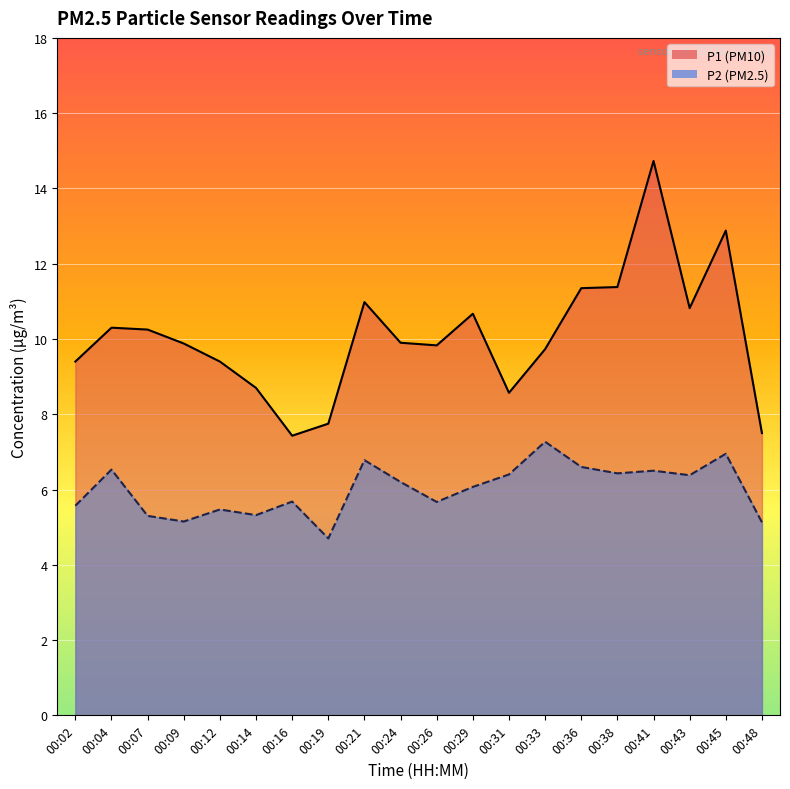

Reading left to right, transcribe all the data shown in this chart.

P1: 00:02=9.4	00:04=10.3	00:07=10.2	00:09=9.9	00:12=9.4	00:14=8.7	00:16=7.4	00:19=7.8	00:21=11.0	00:24=9.9	00:26=9.8	00:29=10.7	00:31=8.6	00:33=9.7	00:36=11.3	00:38=11.4	00:41=14.7	00:43=10.8	00:45=12.9	00:48=7.5
P2: 00:02=5.6	00:04=6.5	00:07=5.3	00:09=5.2	00:12=5.5	00:14=5.3	00:16=5.7	00:19=4.7	00:21=6.8	00:24=6.2	00:26=5.7	00:29=6.1	00:31=6.4	00:33=7.3	00:36=6.6	00:38=6.4	00:41=6.5	00:43=6.4	00:45=7.0	00:48=5.1